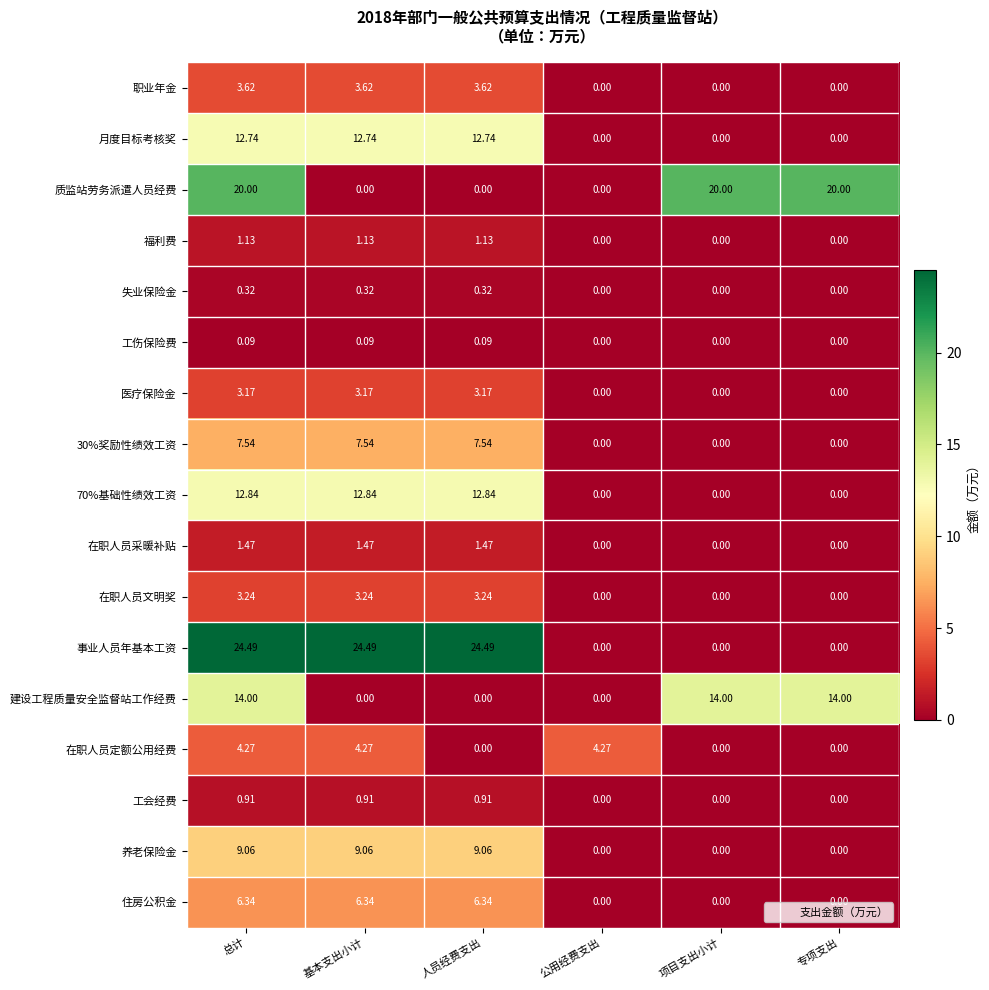

Is the value of 医疗保险金 at 公用经费支出 greater than the value of 福利费 at 总计?

No